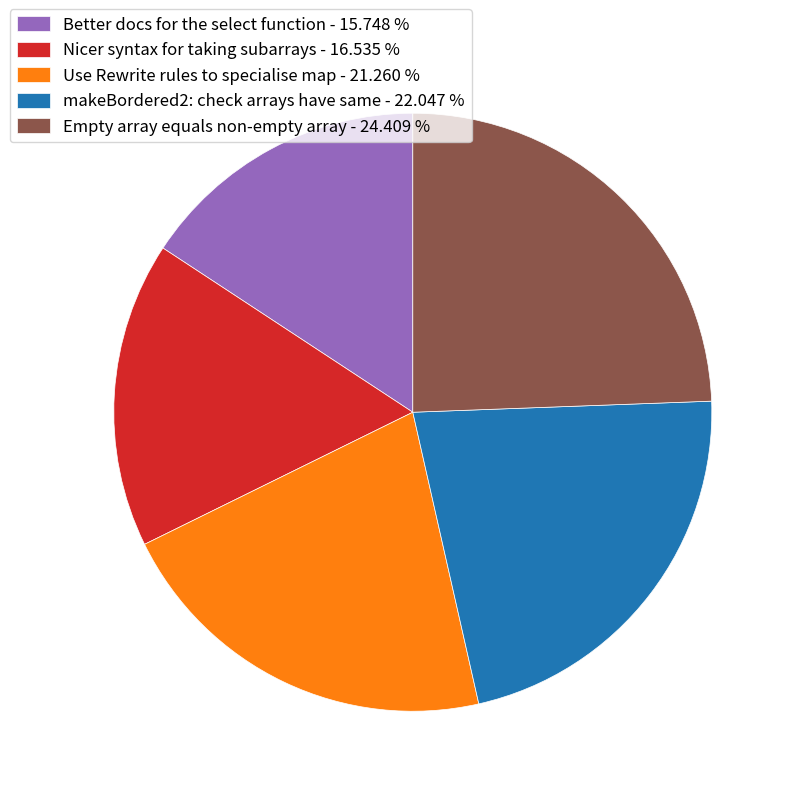

True or false: Use Rewrite rules to specialise map accounts for 21% of the total.

True